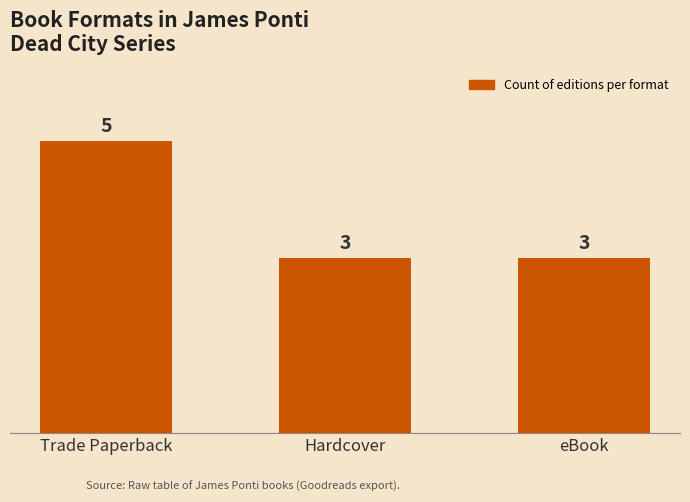

Reading right to left, what are all the values shown in this chart?

3	3	5